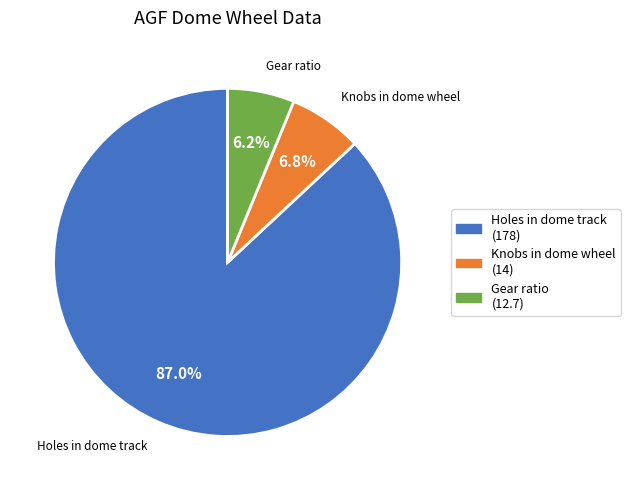

Count the number of slices in the pie.

3